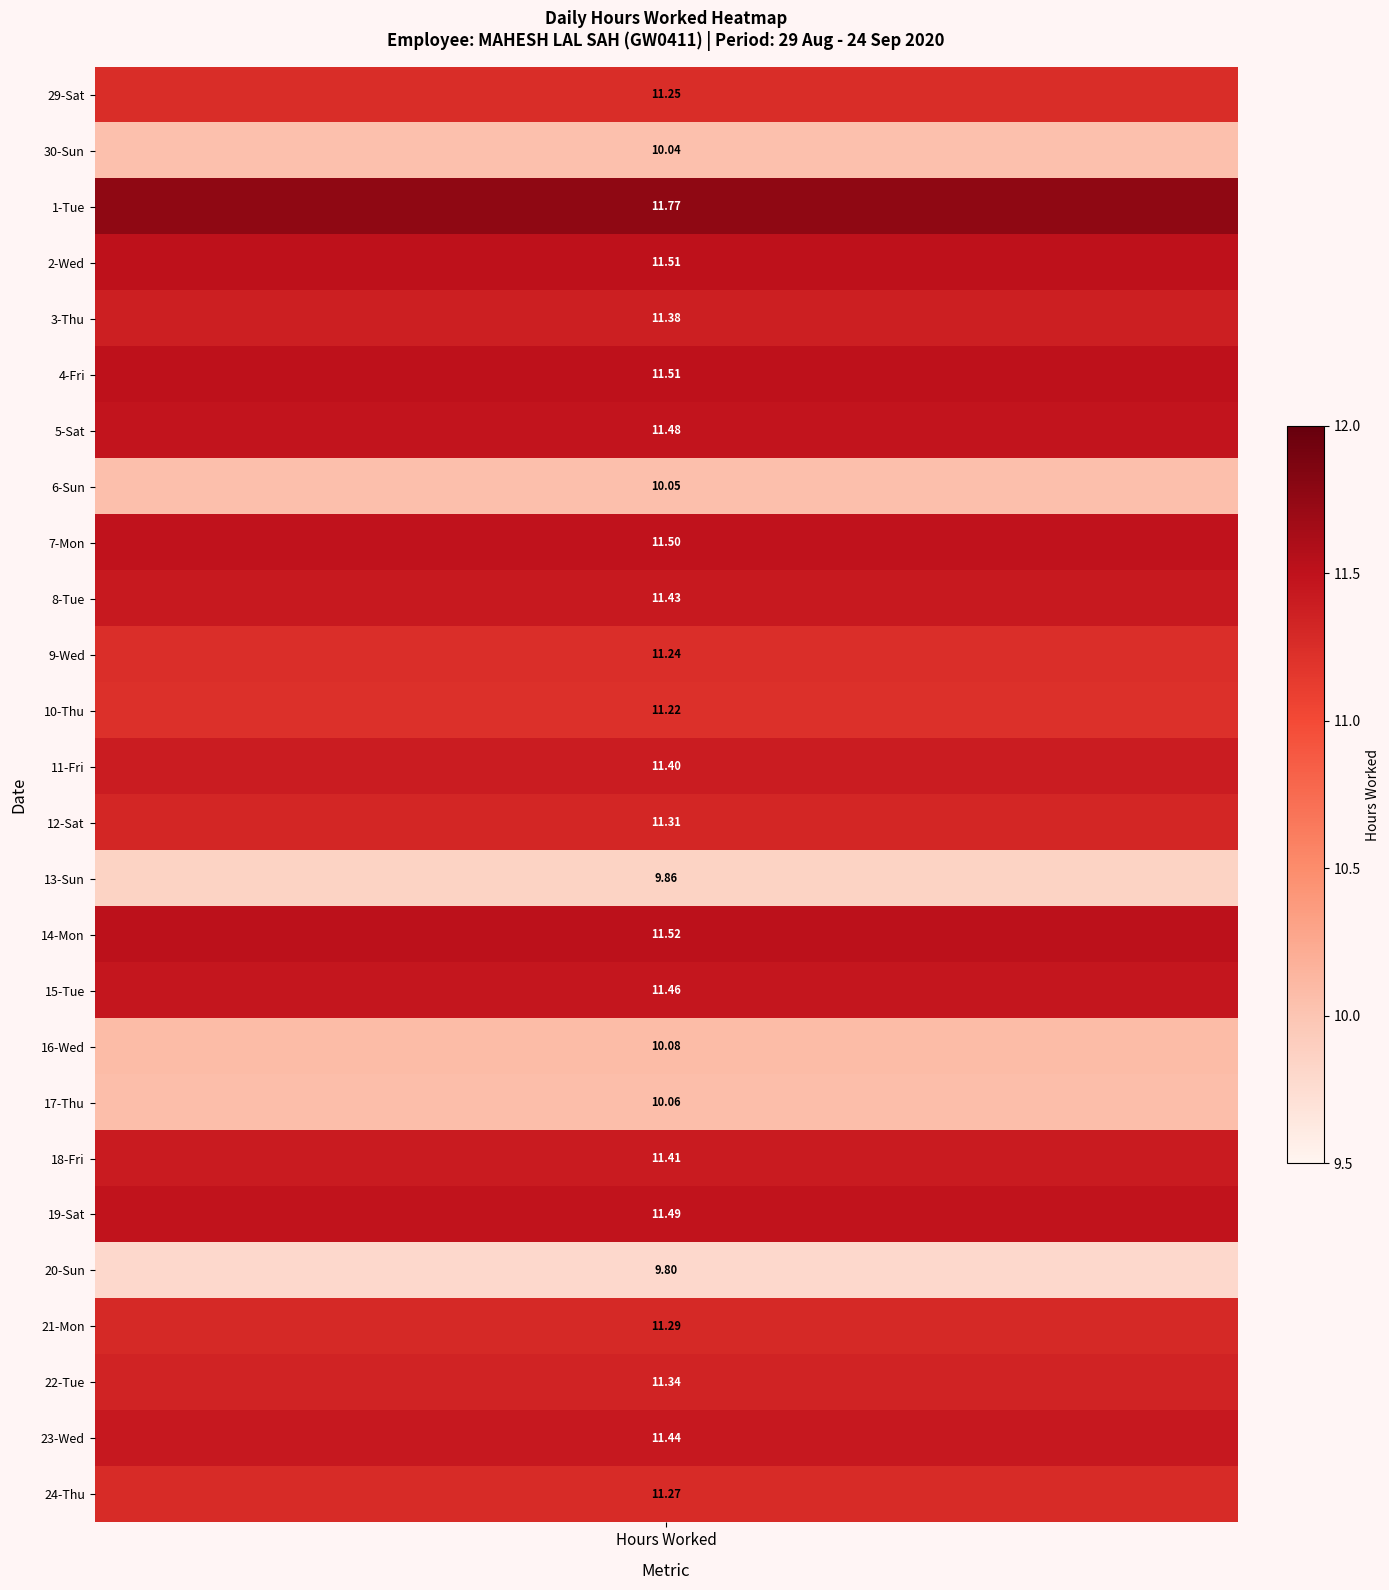

Is it true that 16-Wed equals -5.8 at 6?

False